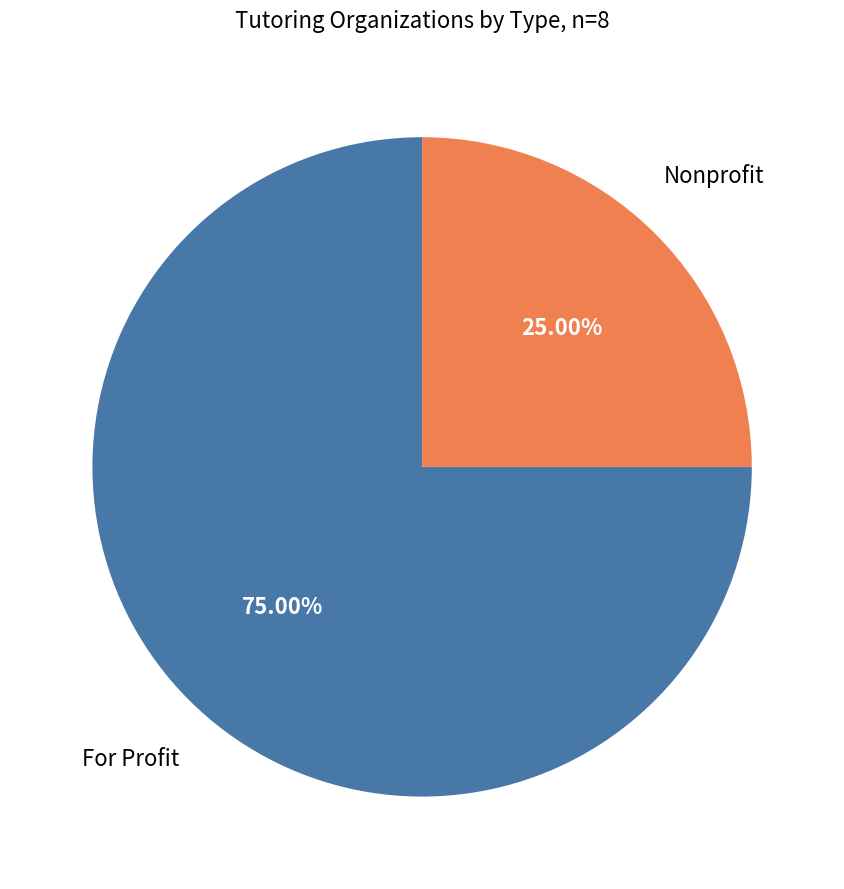

Does any single category account for the majority?

Yes